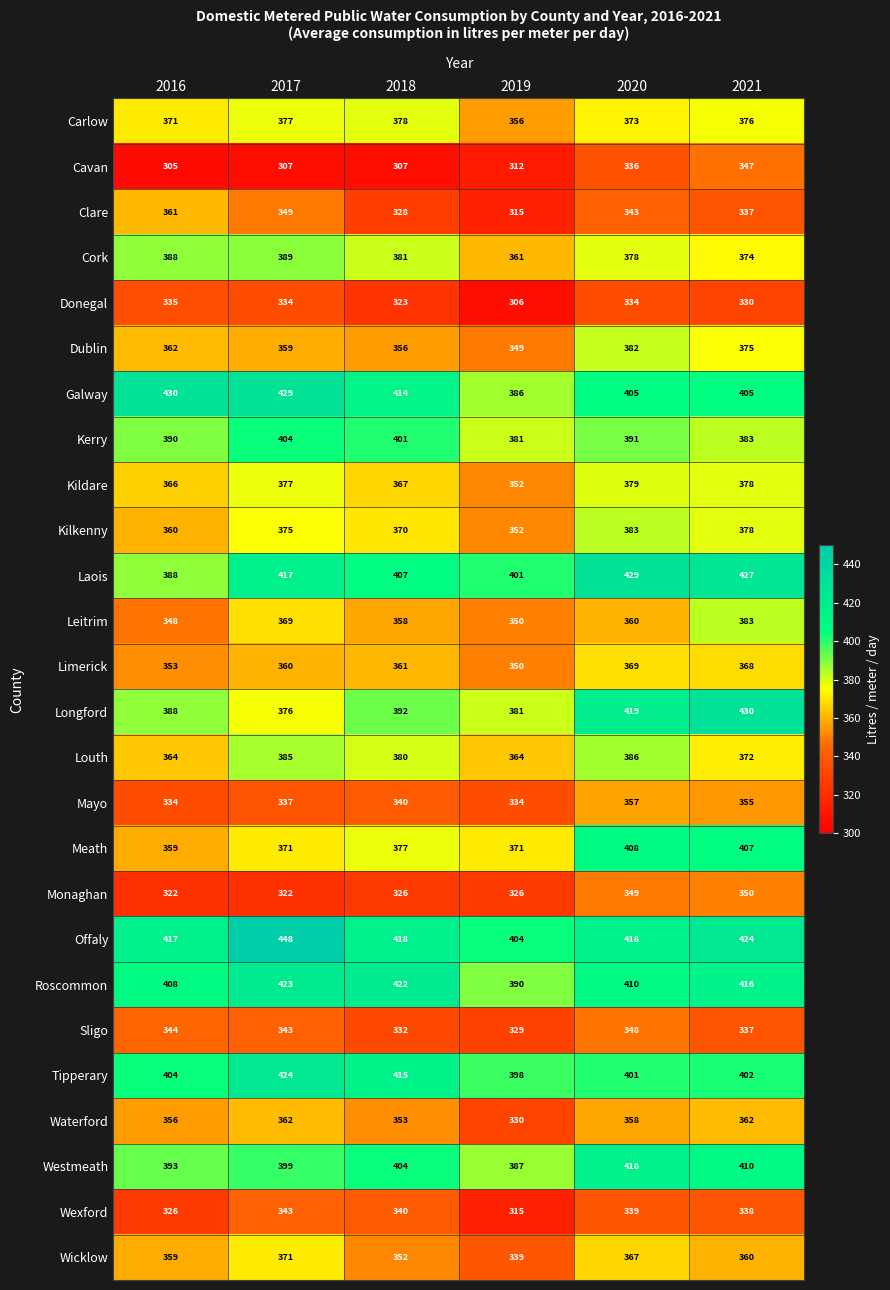

What is the difference between the highest and lowest values at 2020?

95